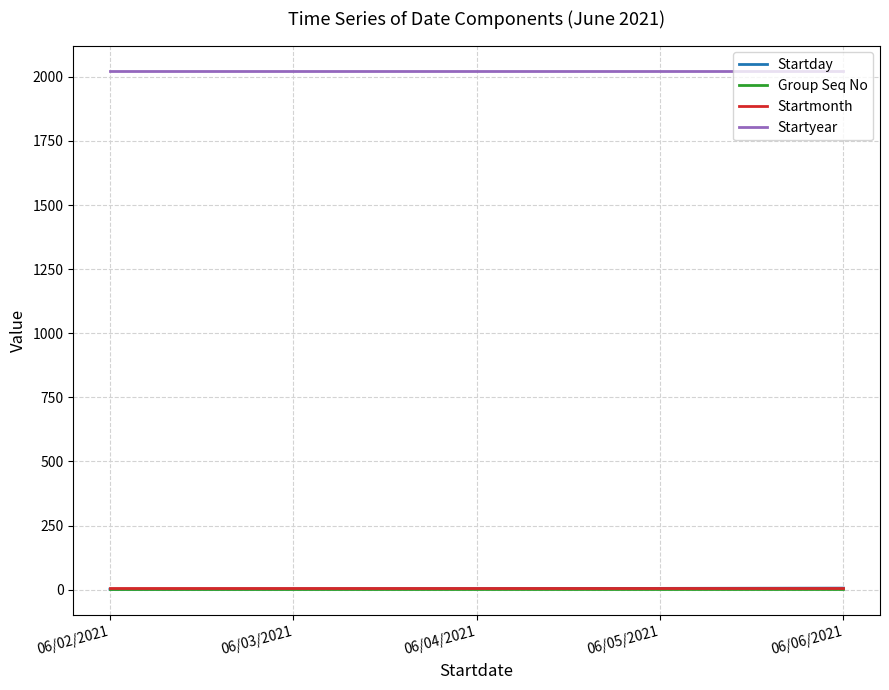

Which series has the largest total across all categories?

Startyear